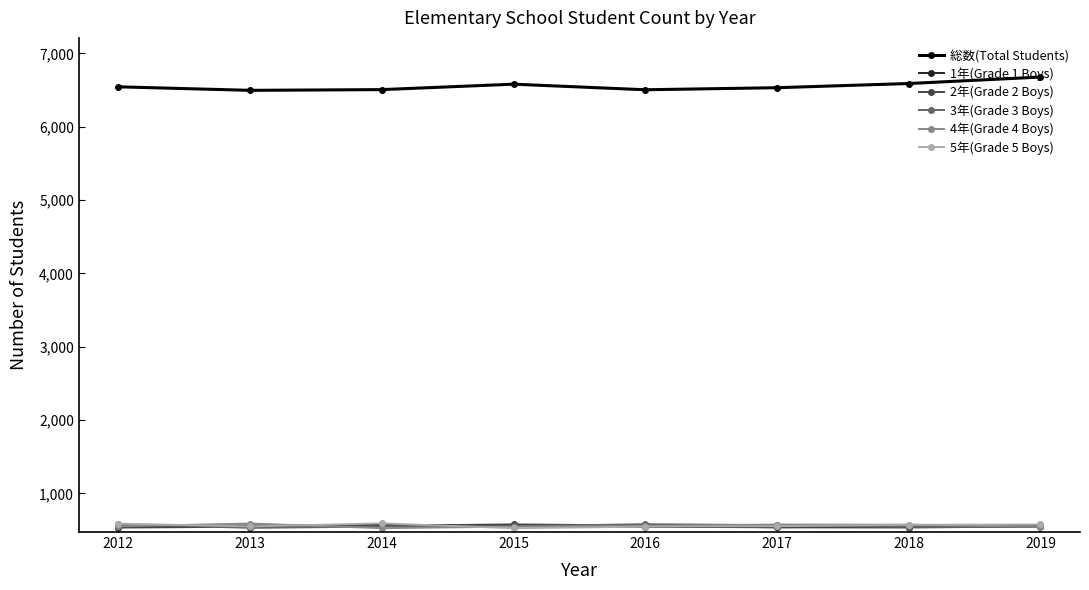

True or false: 総数(Total Students) and 3年(Grade 3 Boys) intersect in this chart.

False